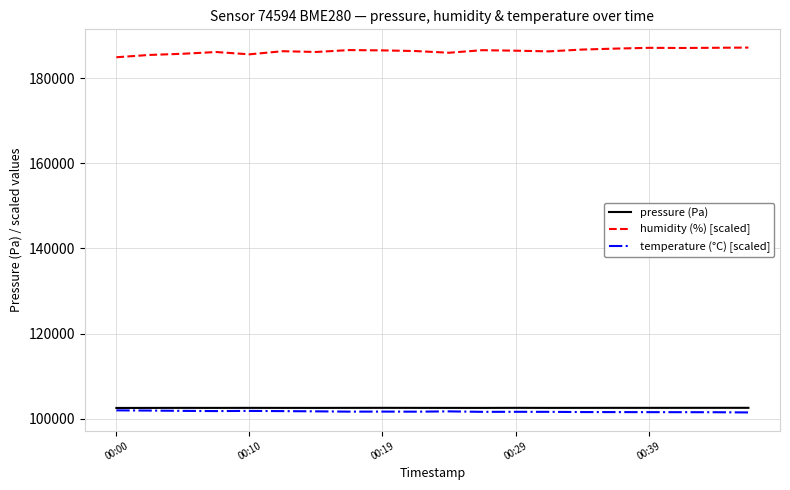

True or false: humidity (%) [scaled] and temperature (°C) [scaled] intersect in this chart.

False